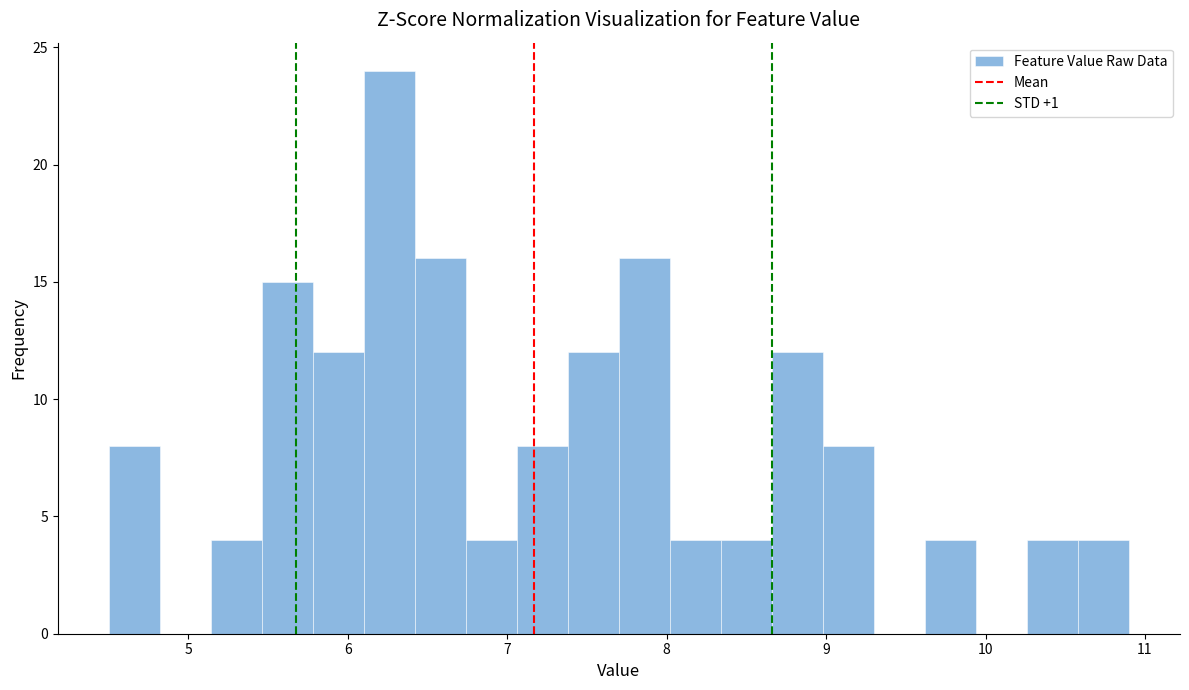

Read against the x-axis, roughly where is the centre of the tallest bar?

6.3